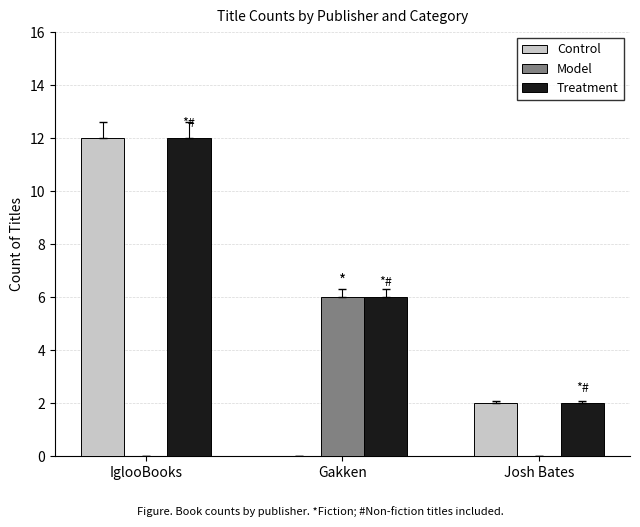

Read the Control value at IglooBooks, to the nearest 10.

10